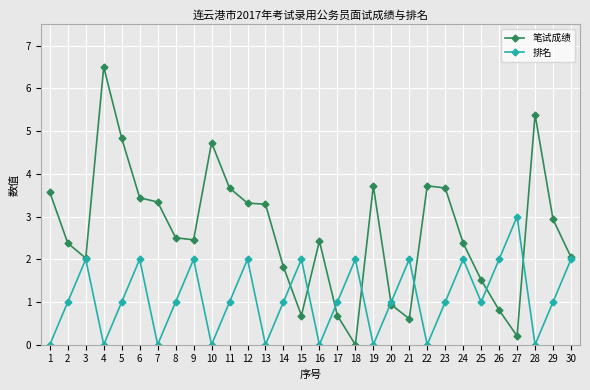

Rank the series by their average value, from highest to lowest.

笔试成绩, 排名